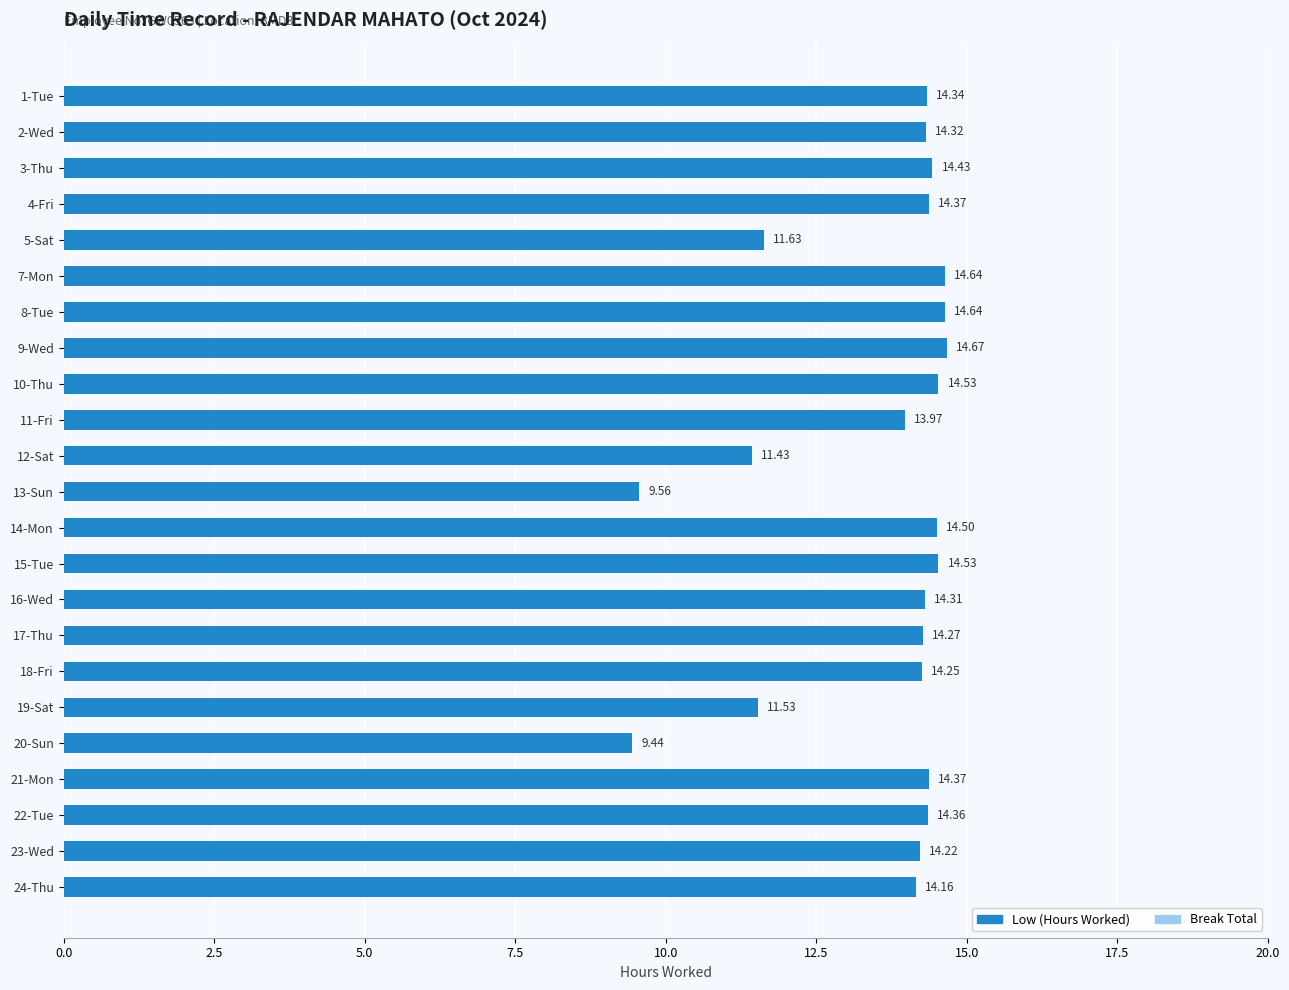

Which has a higher value, 17-Thu or 11-Fri?

17-Thu